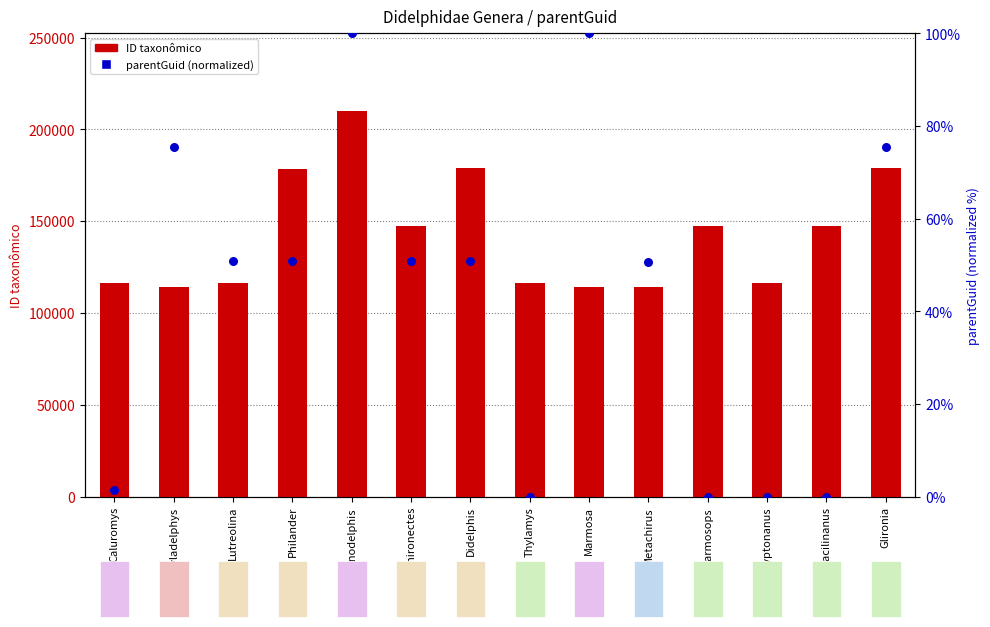

What is the total value across all series at Caluromys?

116182.5